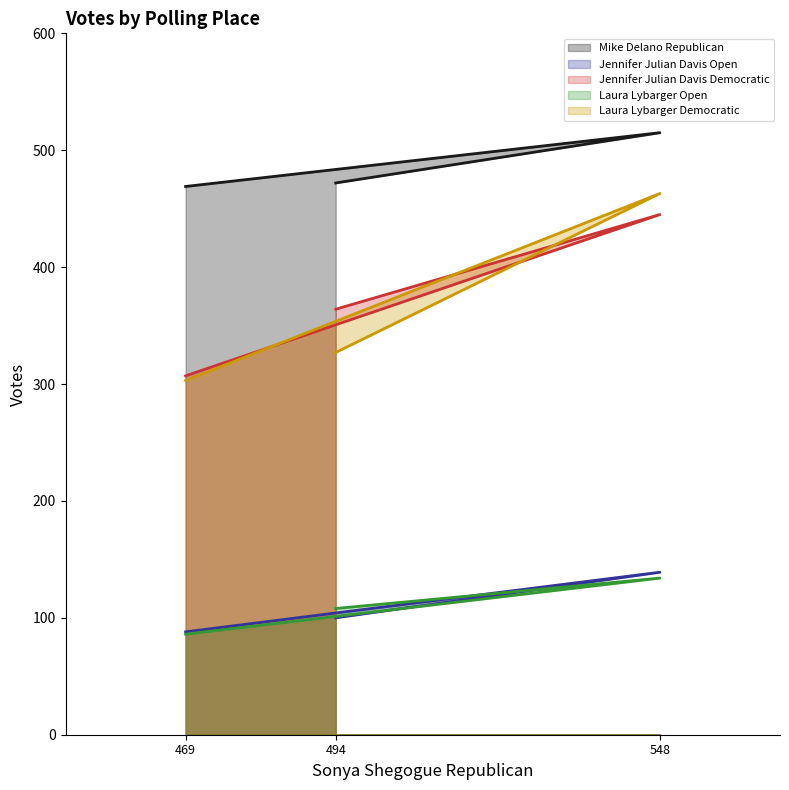

Does the chart display data point markers on the line(s)?

No